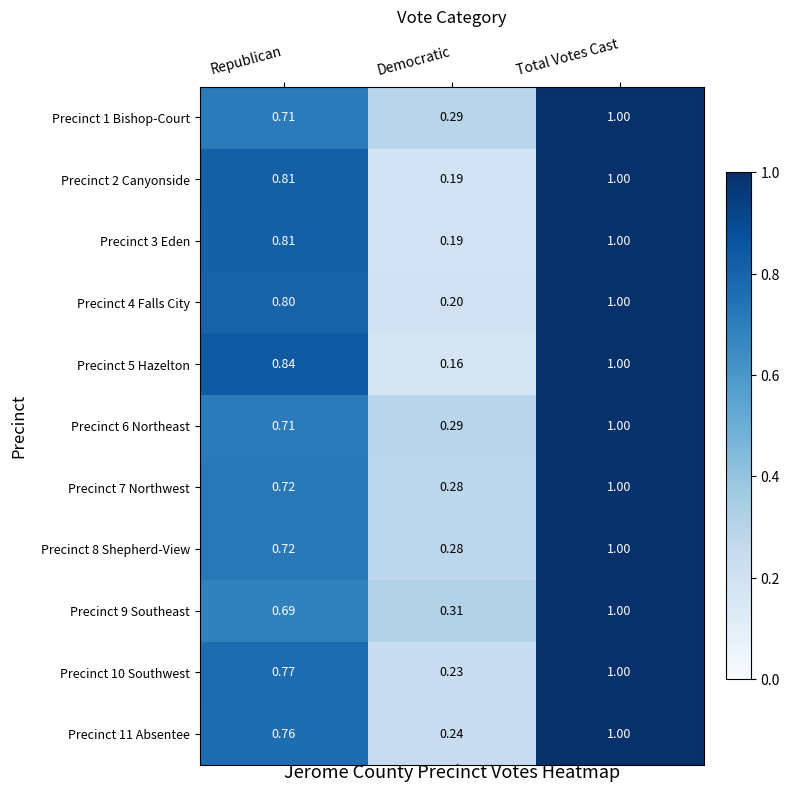

Rank the categories by Precinct 8 Shepherd-View value from highest to lowest.

Total Votes Cast, Republican, Democratic